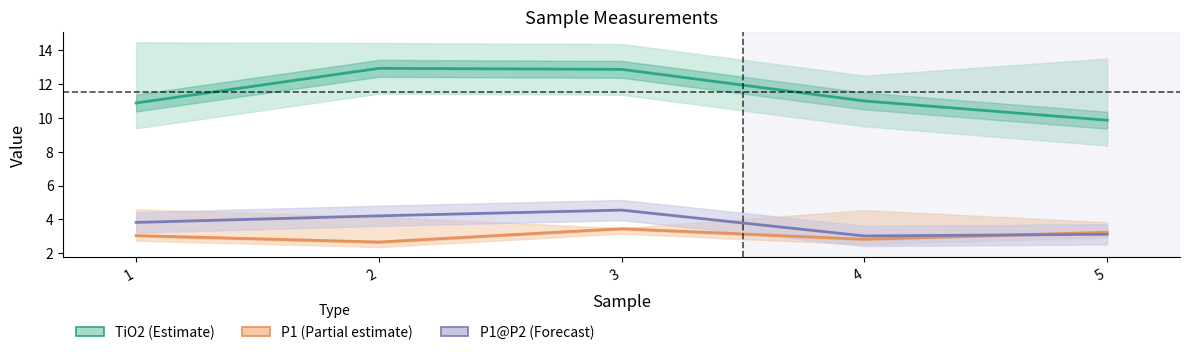

In P1@P2 (Forecast), how many points are higher than both neighbors (excluding endpoints)?

1